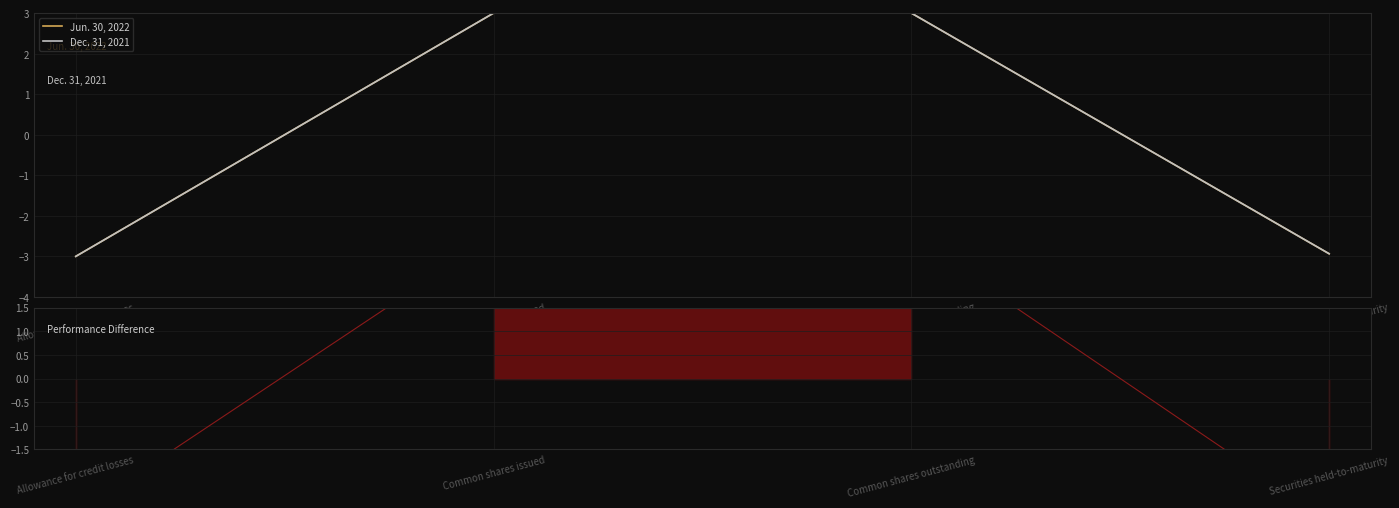

Is it true that Jun. 30, 2022 equals -0.7 at Securities held-to-maturity?

False